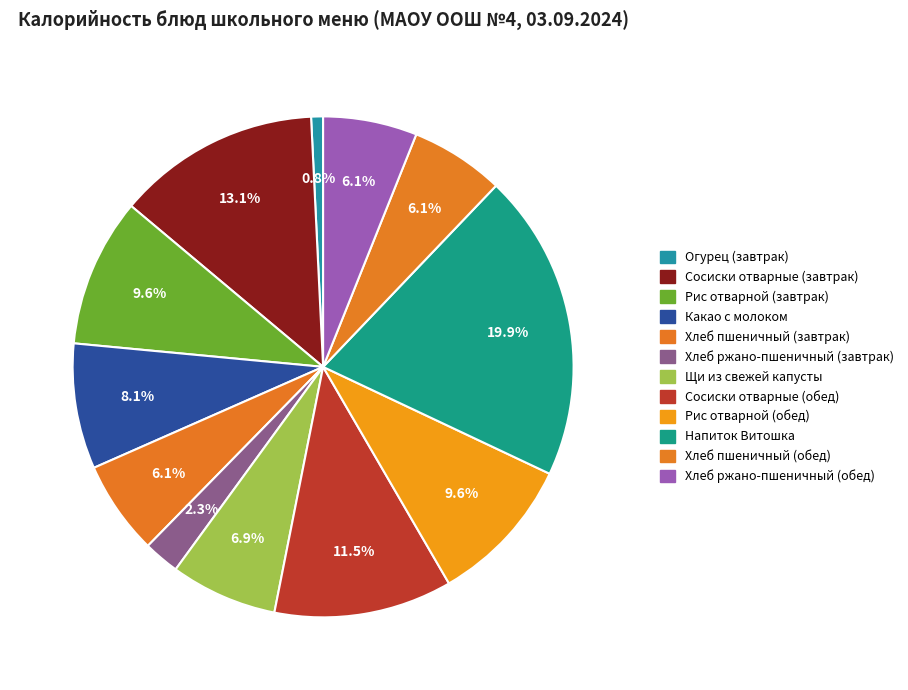

Rank the categories by value from lowest to highest.

Огурец (завтрак), Хлеб ржано-пшеничный (завтрак), Хлеб пшеничный (завтрак), Хлеб пшеничный (обед), Хлеб ржано-пшеничный (обед), Щи из свежей капусты, Какао с молоком, Рис отварной (завтрак), Рис отварной (обед), Сосиски отварные (обед), Сосиски отварные (завтрак), Напиток Витошка